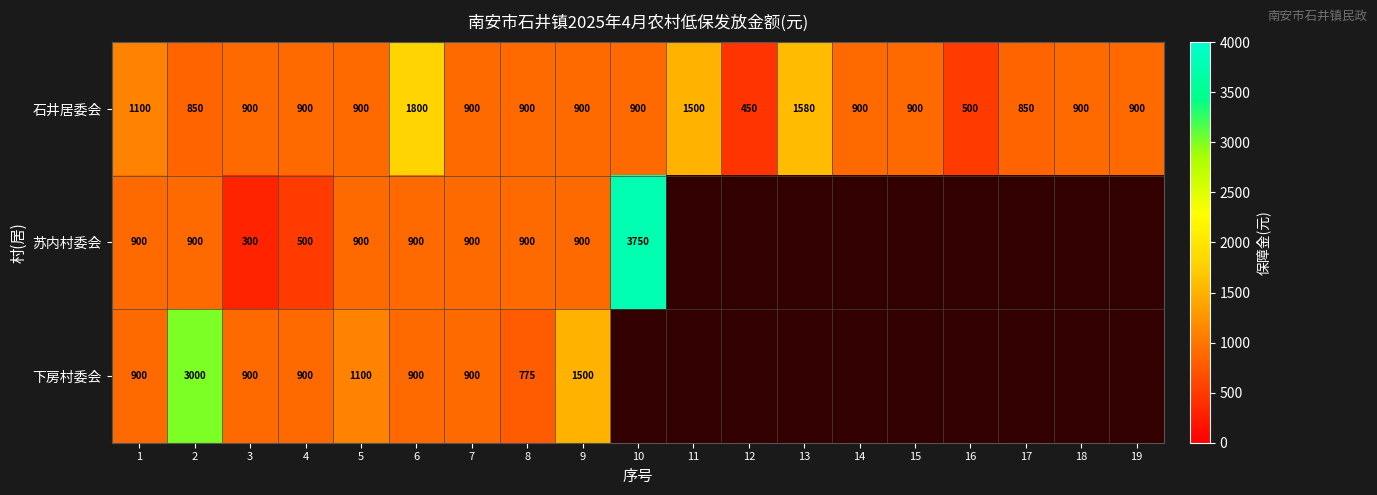

Count the number of categories in the chart.

19